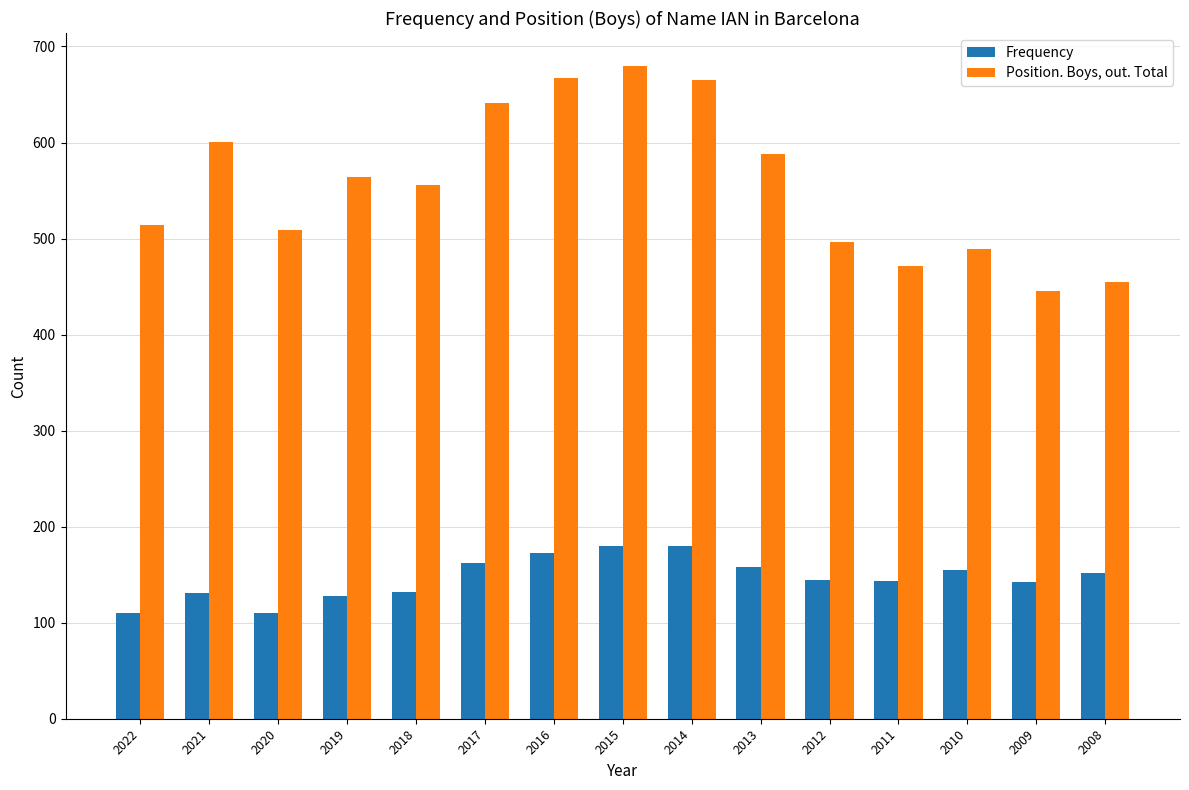

Which series changed the most between 2017 and 2009?

Position. Boys, out. Total